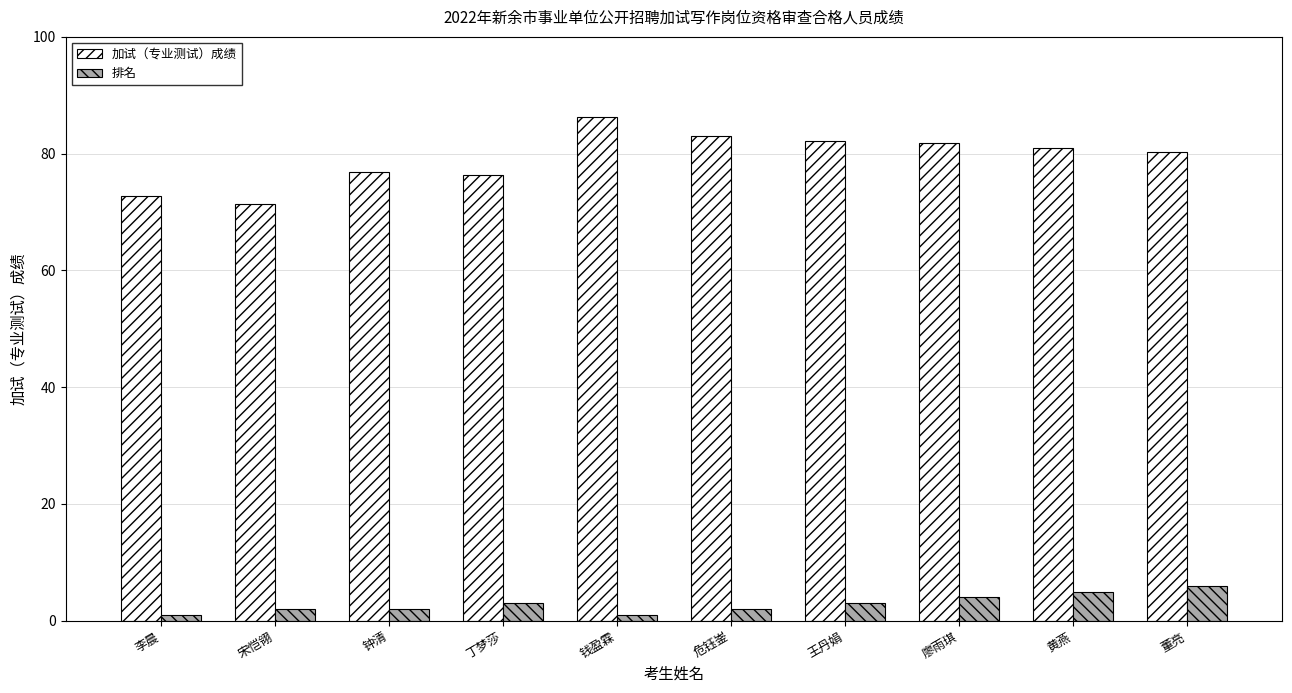

The 加试（专业测试）成绩 series shows 117.0 at 董亮. True or false?

False